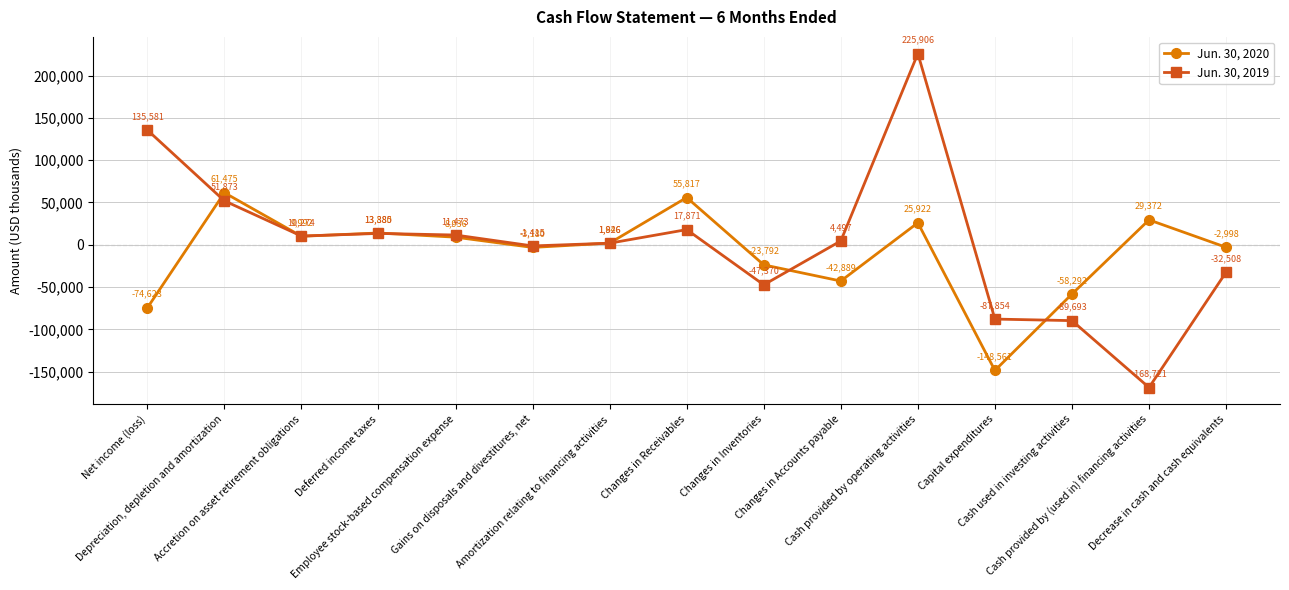

At which category is the sum across all series the highest?

Cash provided by operating activities